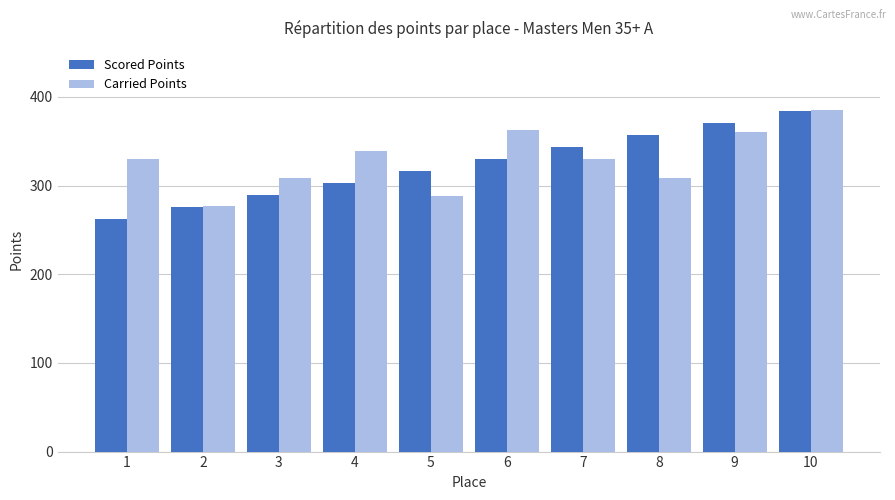

How many groups of bars are there?

10